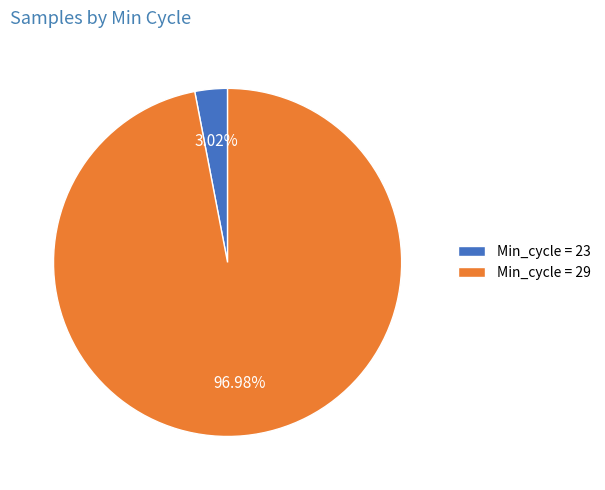

Do Min_cycle = 23 and Min_cycle = 29 together represent more than half of the pie?

Yes